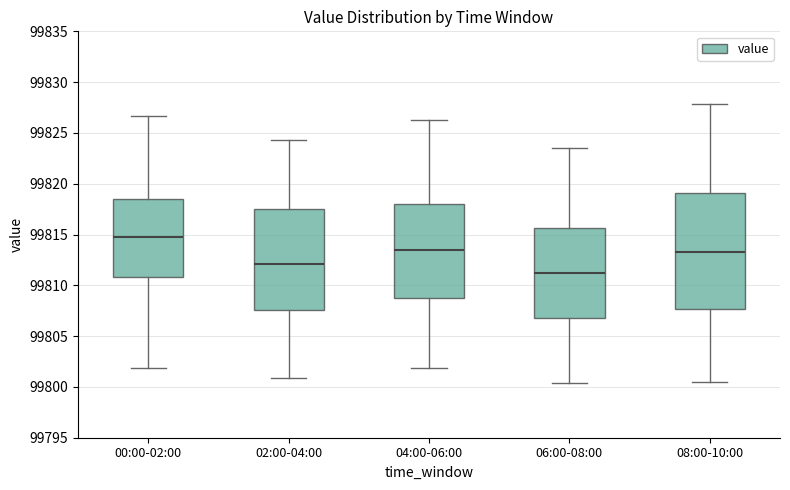

Which box's median line is the highest?

00:00-02:00